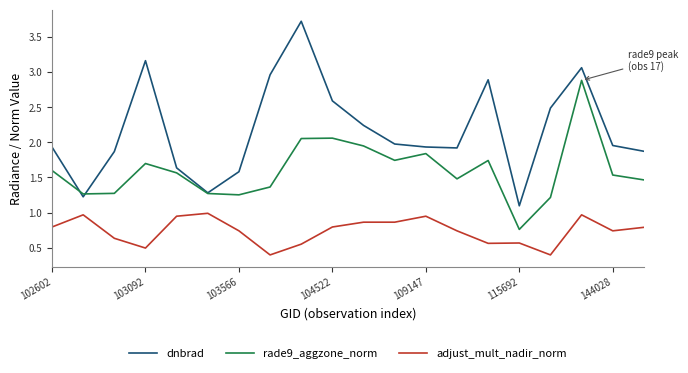

What is the maximum value shown in the chart?

3.7